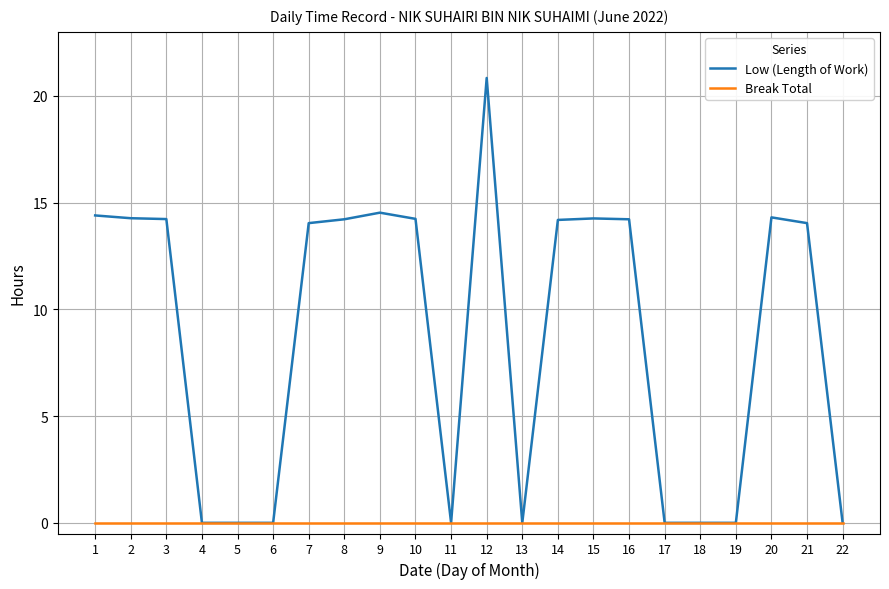

Rank the series at 12 from highest to lowest value.

Low (Length of Work), Break Total